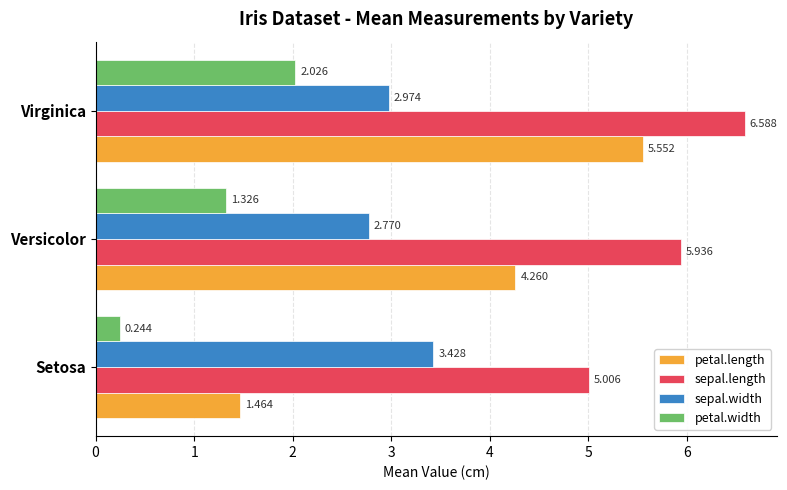

Which category has the highest value in the petal.width series?

Virginica